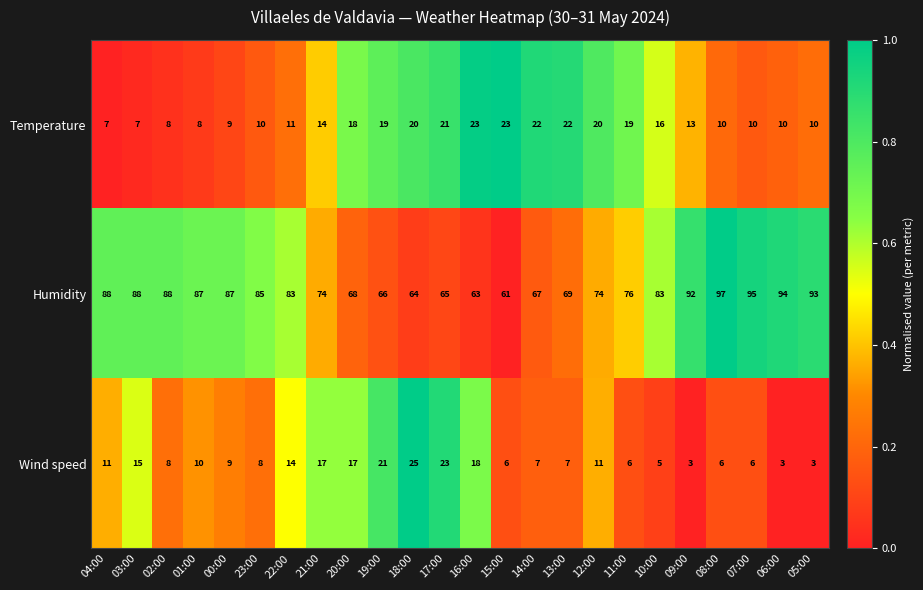

Rank the series by their maximum value, from lowest to highest.

Temperature, Wind speed, Humidity